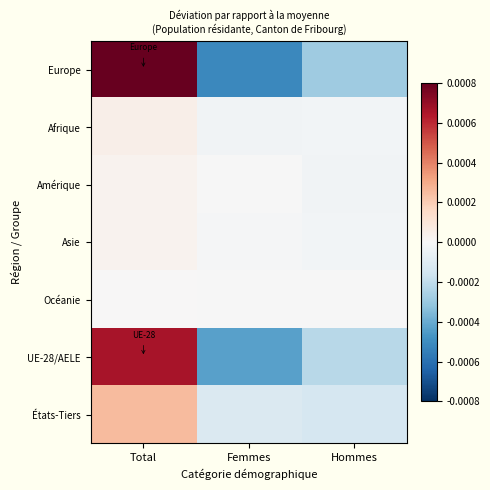

Which category has the lowest value across all series?

Femmes